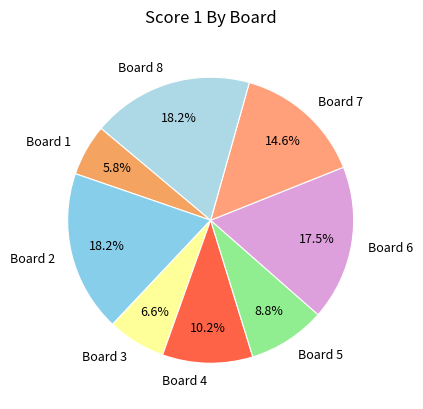

Is it true that Board 4 is 10% of the pie?

True